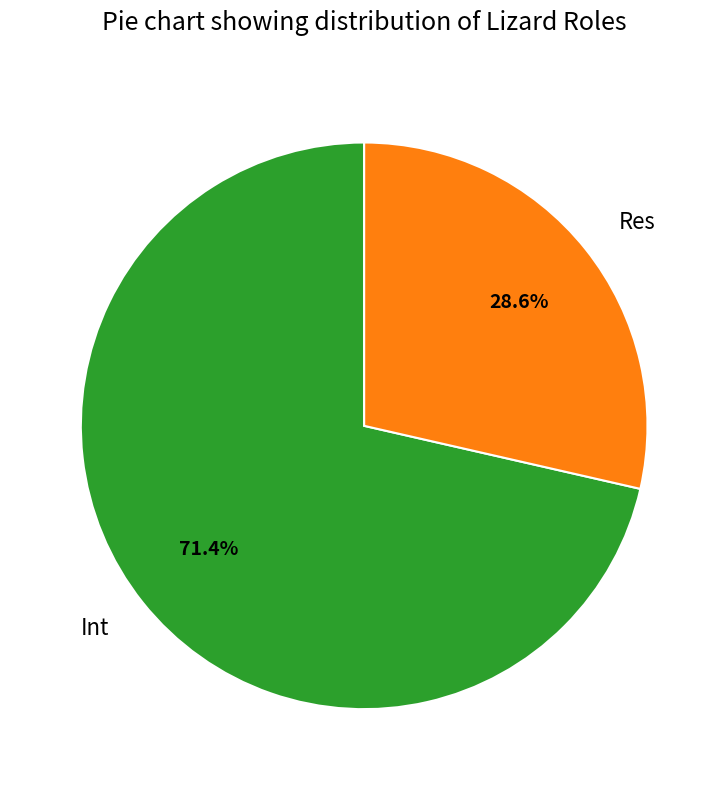

How much of the chart is everything except Res?

71.4%